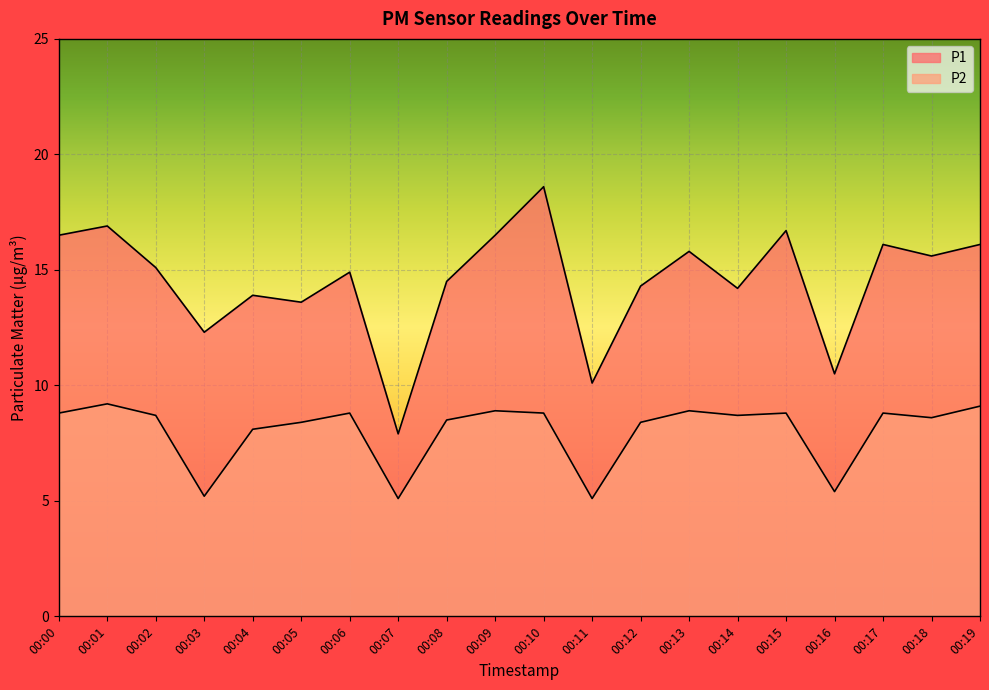

Reading right to left, list all the values displayed in this chart.

P1: 16.1	15.6	16.1	10.5	16.7	14.2	15.8	14.3	10.1	18.6	16.5	14.5	7.9	14.9	13.6	13.9	12.3	15.1	16.9	16.5
P2: 9.1	8.6	8.8	5.4	8.8	8.7	8.9	8.4	5.1	8.8	8.9	8.5	5.1	8.8	8.4	8.1	5.2	8.7	9.2	8.8